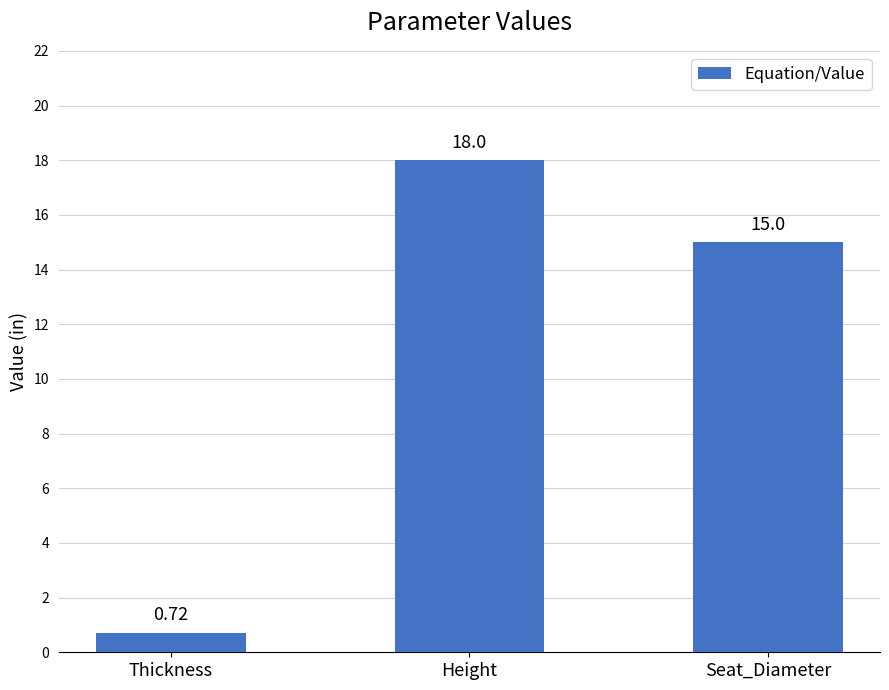

Where is the data nearest to the value 9?

Seat_Diameter